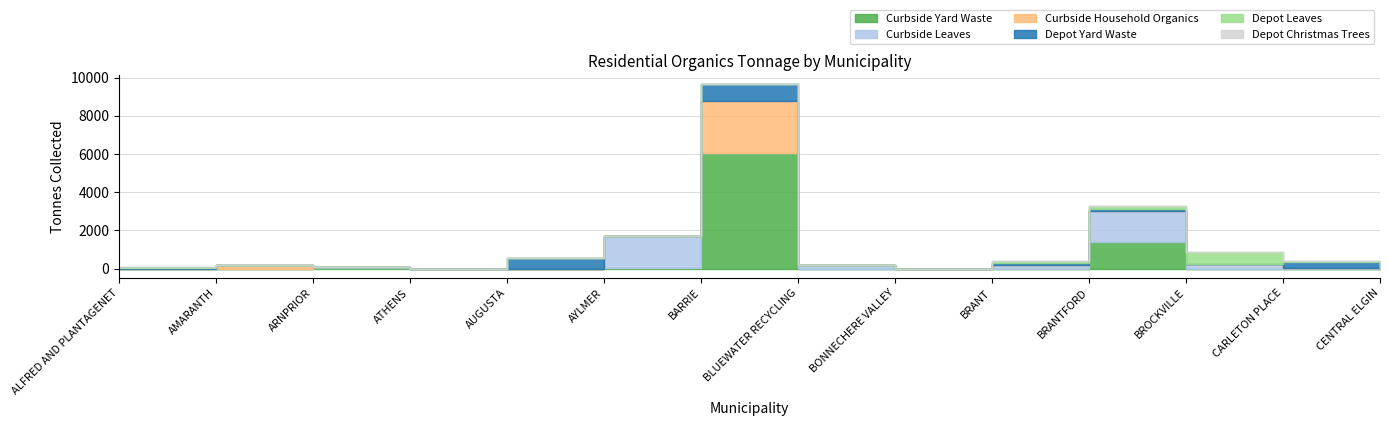

The value of Depot Christmas Trees at AYLMER is 0.0. True or false?

True